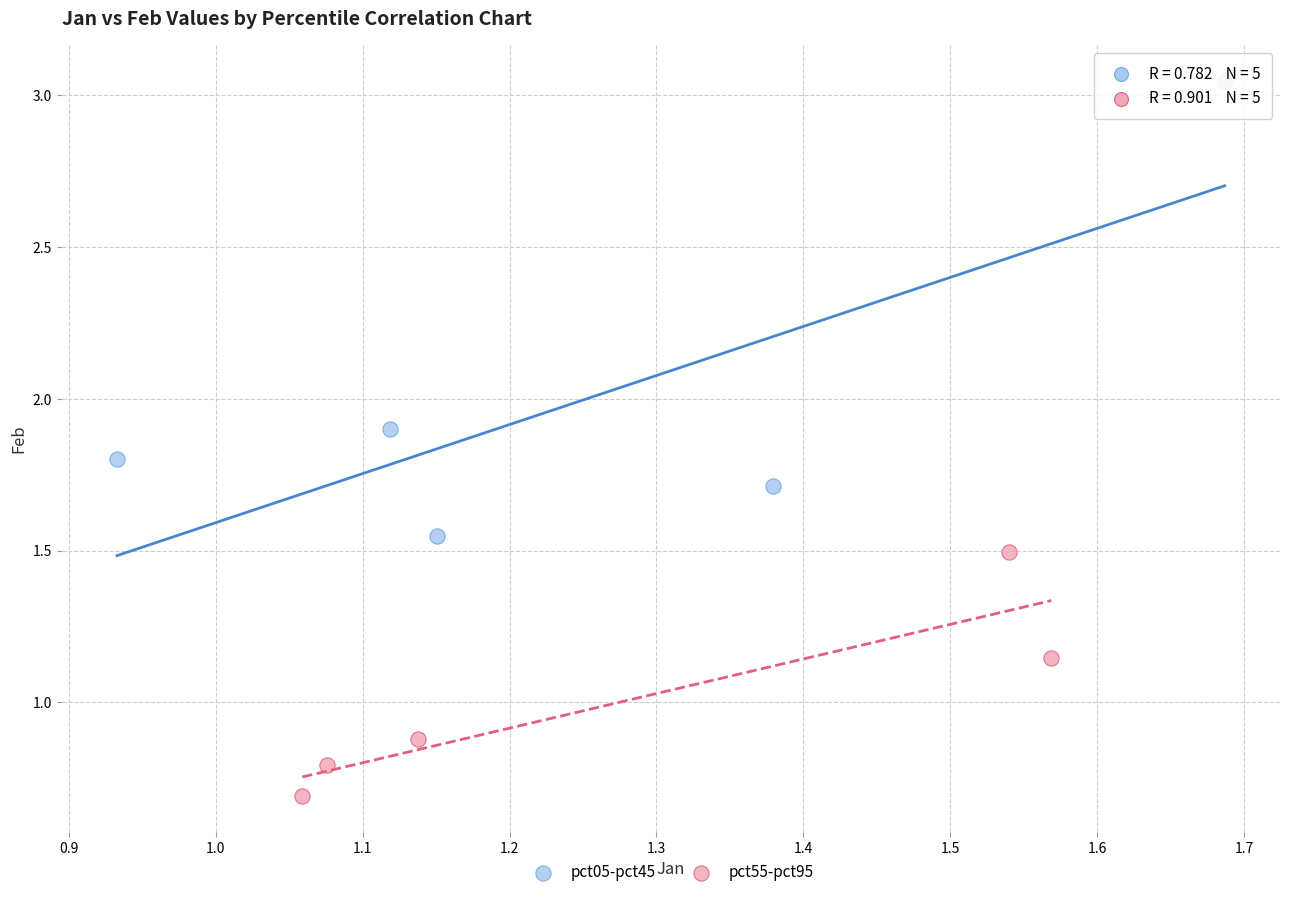

Which series has the widest spread of Y values?

pct05-pct45